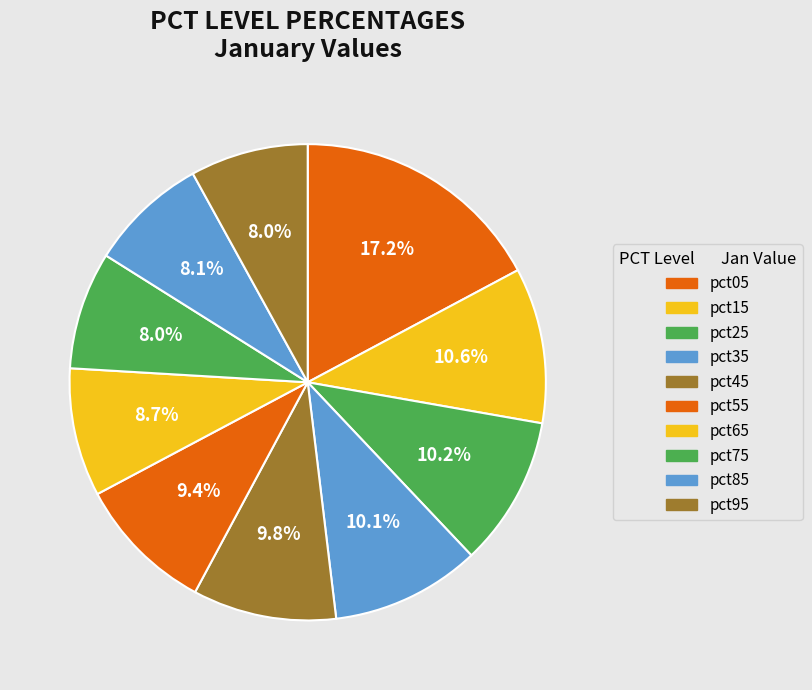

Does pct35 account for over 50% of the chart?

No